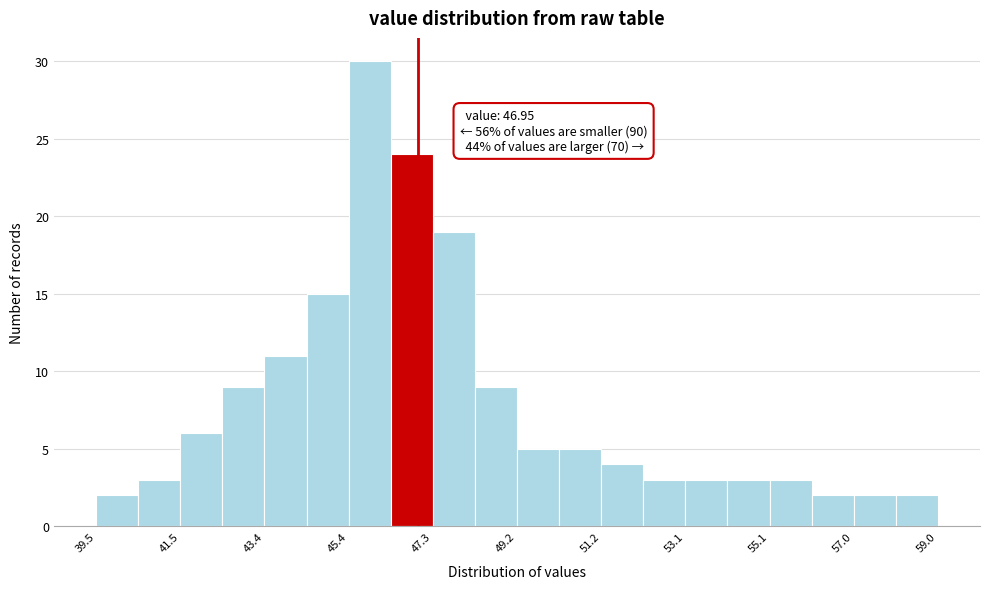

Which range on the x-axis has the tallest bar?

45.4 to 46.4